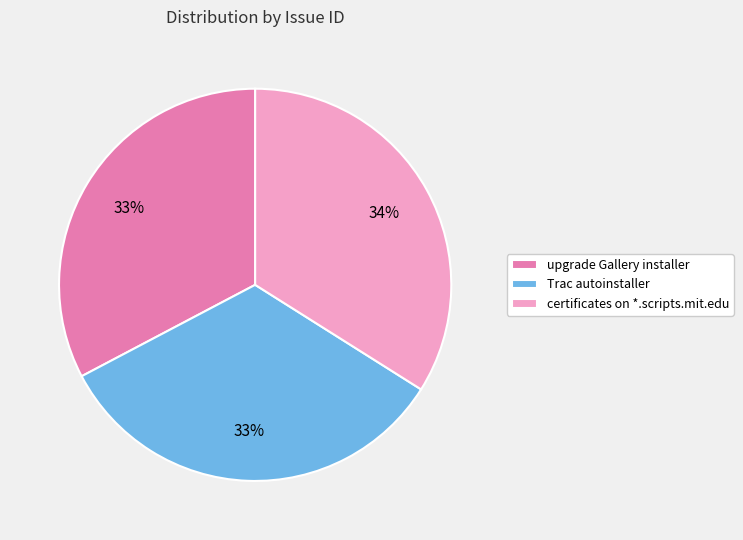

Which category has the biggest portion of the pie?

certificates on *.scripts.mit.edu